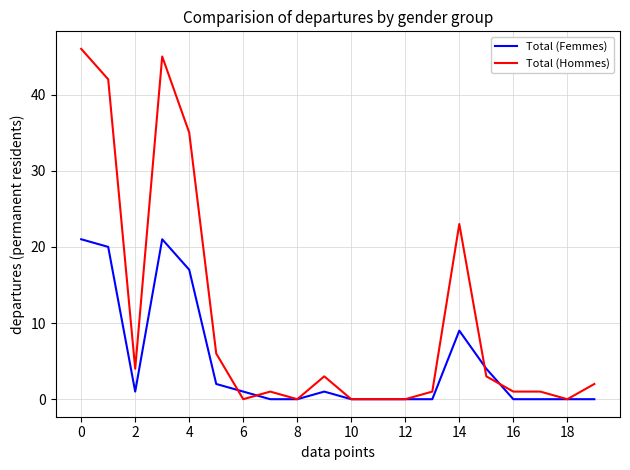

Rank the series by their maximum value, from lowest to highest.

Total (Femmes), Total (Hommes)